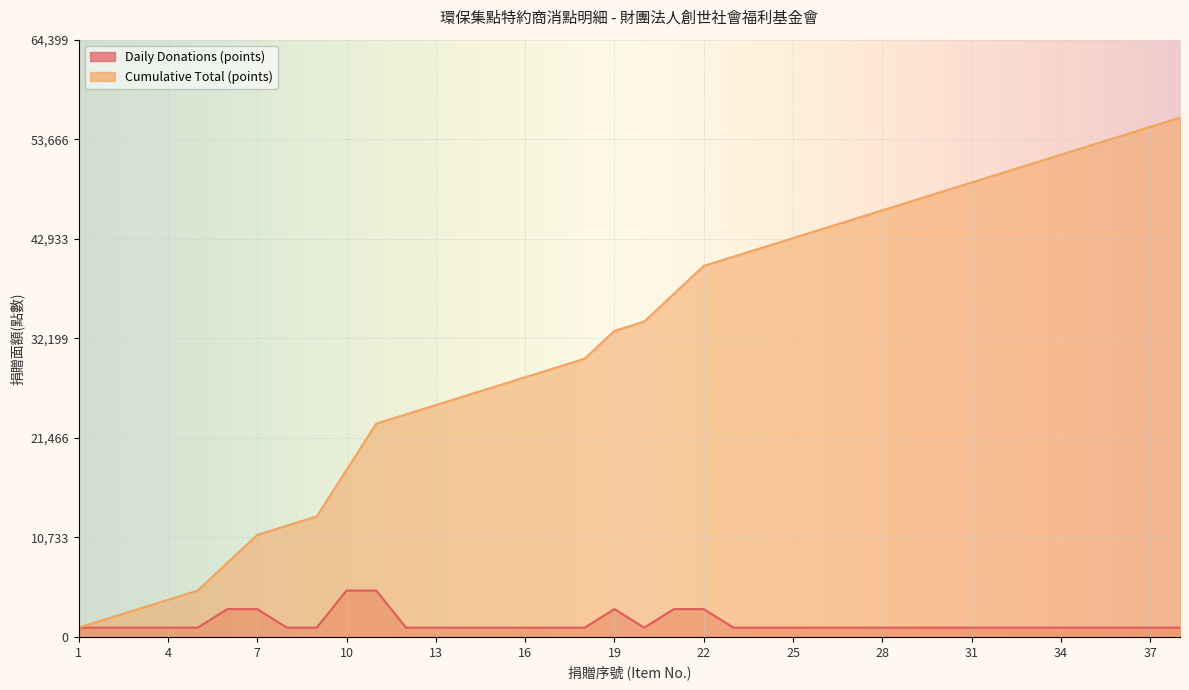

Reading right to left, extract all data points from this chart.

Daily Donations (points): 1000	1000	1000	1000	1000	1000	1000	1000	1000	1000	1000	1000	1000	1000	1000	1000	3000	3000	1000	3000	1000	1000	1000	1000	1000	1000	1000	5000	5000	1000	1000	3000	3000	1000	1000	1000	1000	1000
Cumulative Total (points): 56000	55000	54000	53000	52000	51000	50000	49000	48000	47000	46000	45000	44000	43000	42000	41000	40000	37000	34000	33000	30000	29000	28000	27000	26000	25000	24000	23000	18000	13000	12000	11000	8000	5000	4000	3000	2000	1000